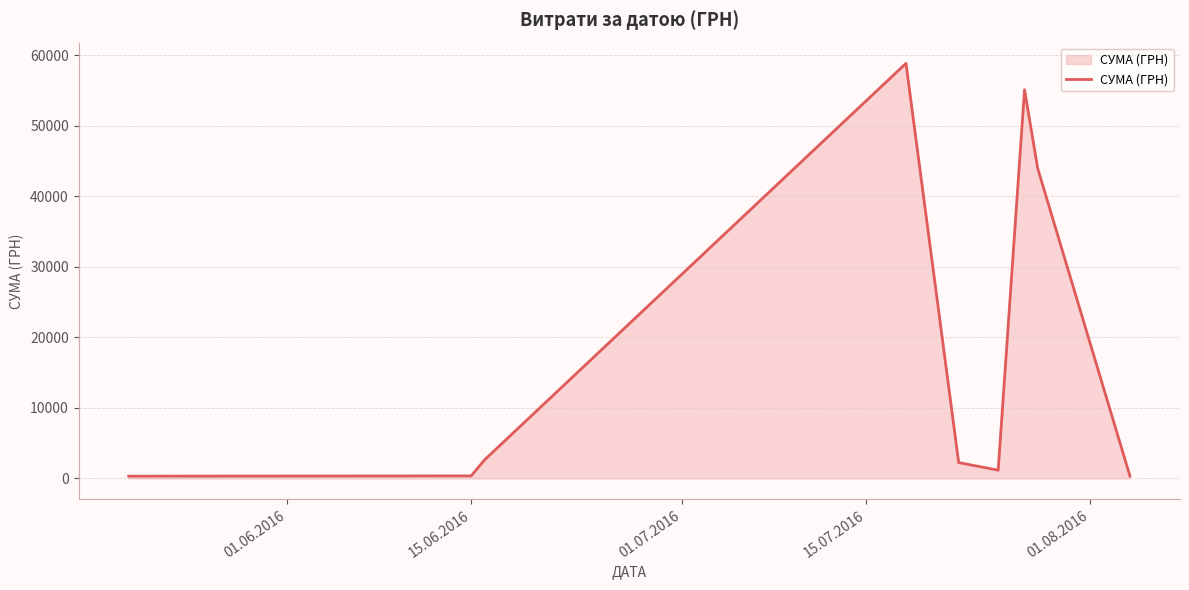

What is the maximum value shown in the chart?

58840.0